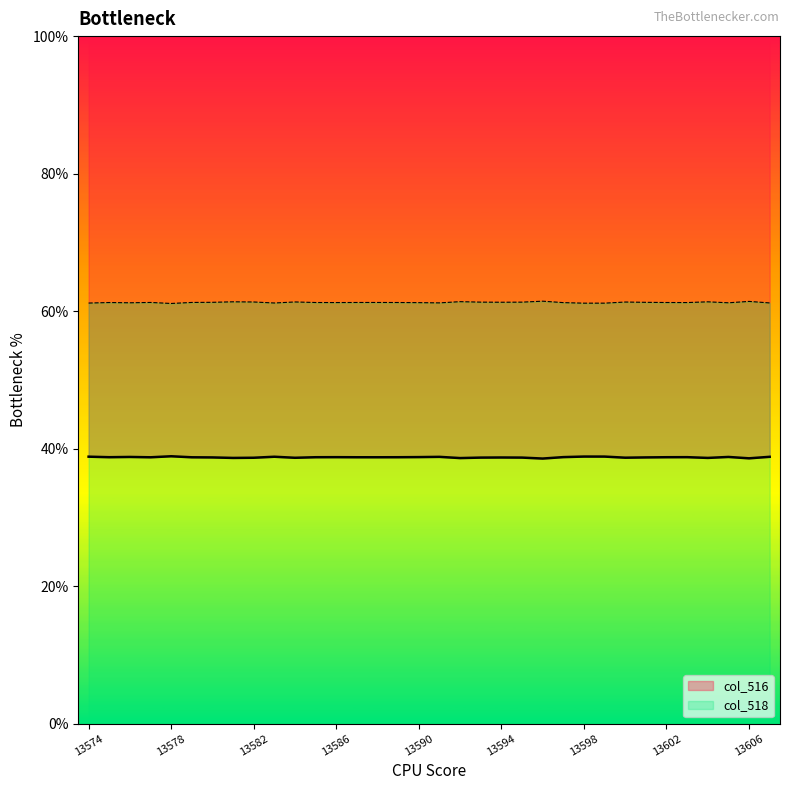

Between 13583 and 13593, which series saw the biggest shift?

col_516